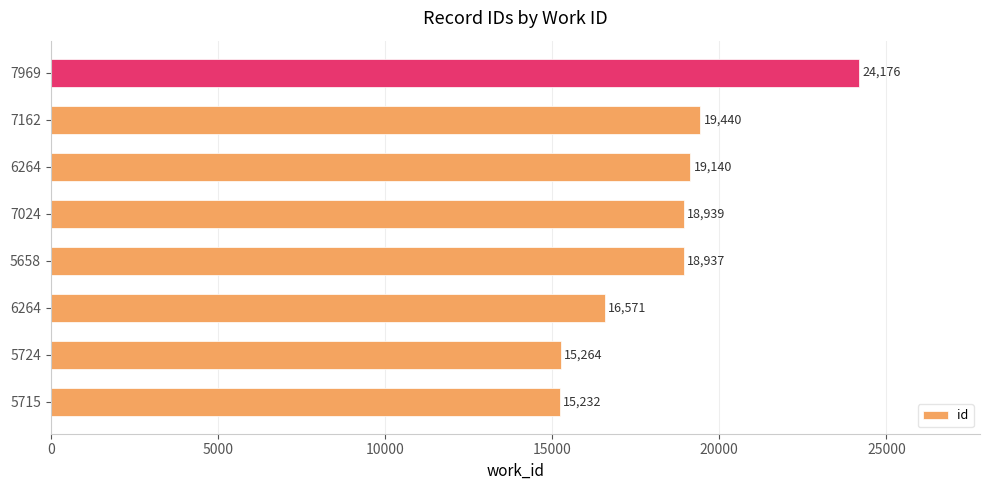

At which category does the chart reach its peak across all series?

7969